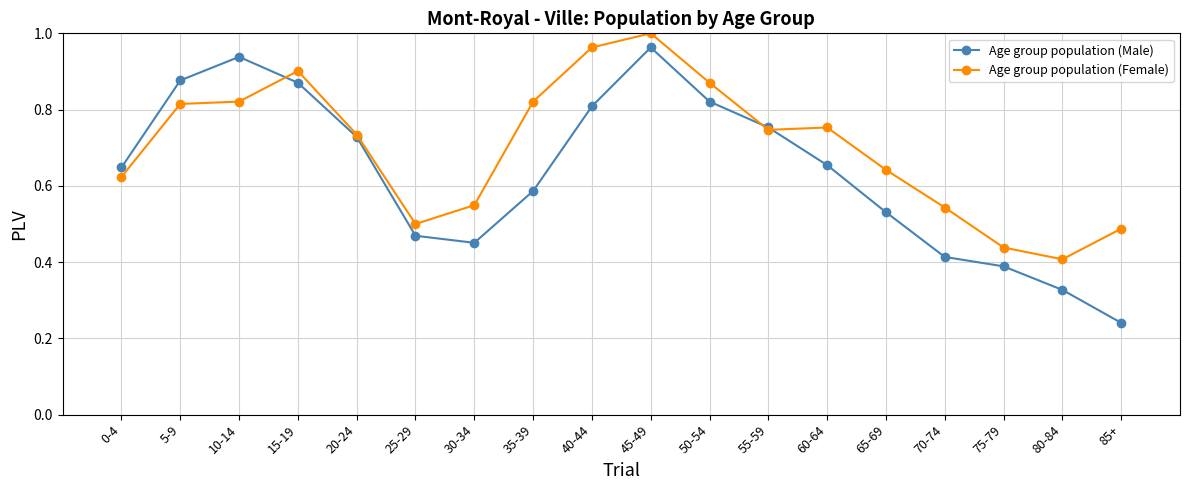

The Age group population (Female) series shows 0.8 at 5-9. True or false?

True